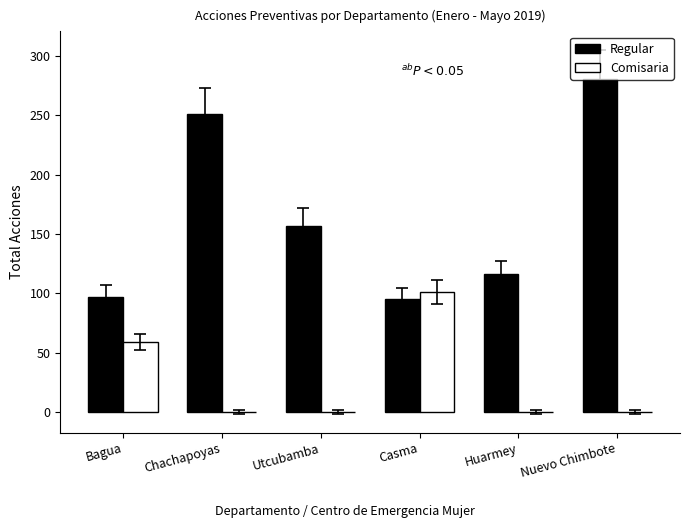

What is the average value of the Comisaria series?

27